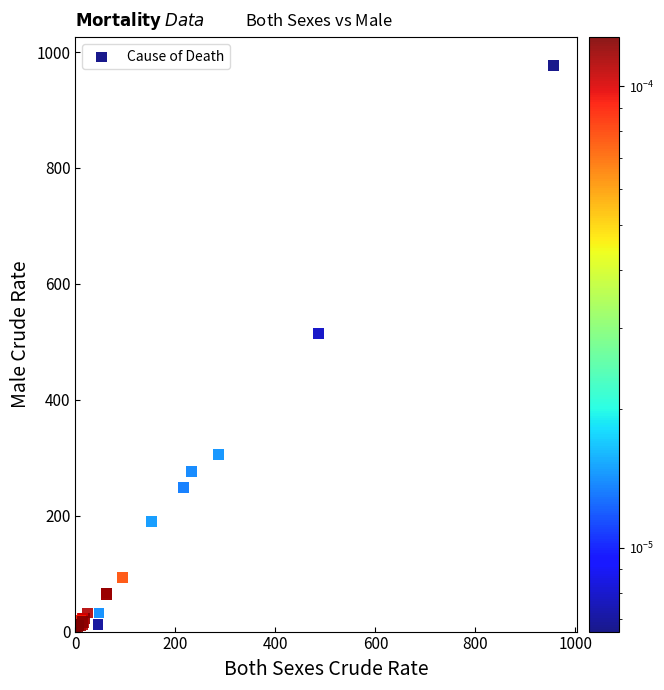

What Y value in the scatter plot is closest to 489?

514.3